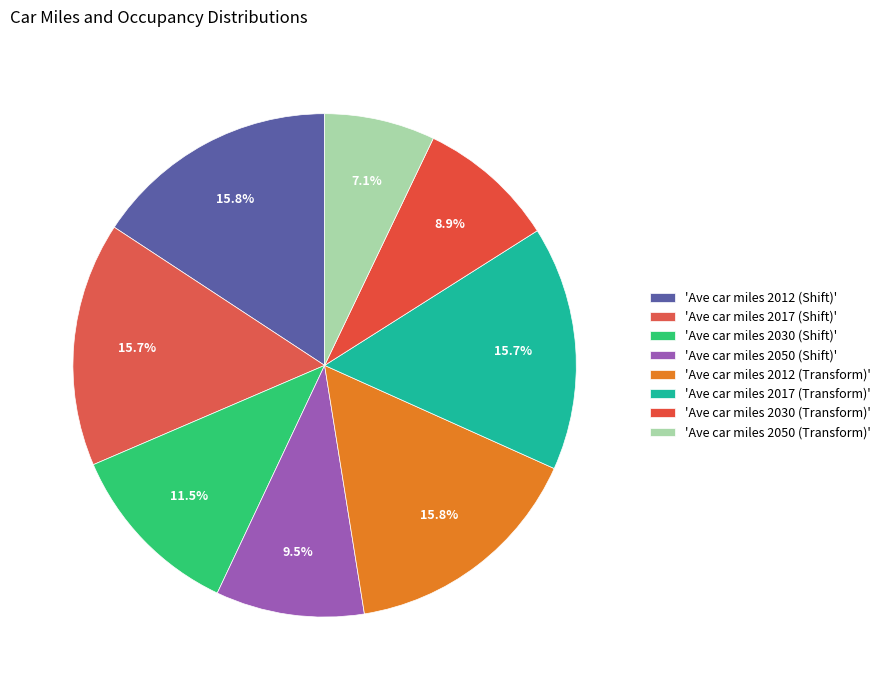

Which slice is the largest?

Ave car miles 2012 (Shift)